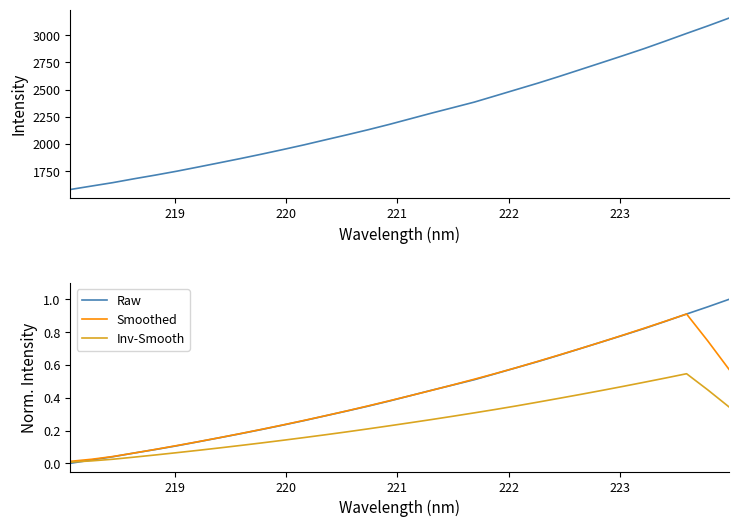

True or false: Intensity and Raw cross at least once.

False